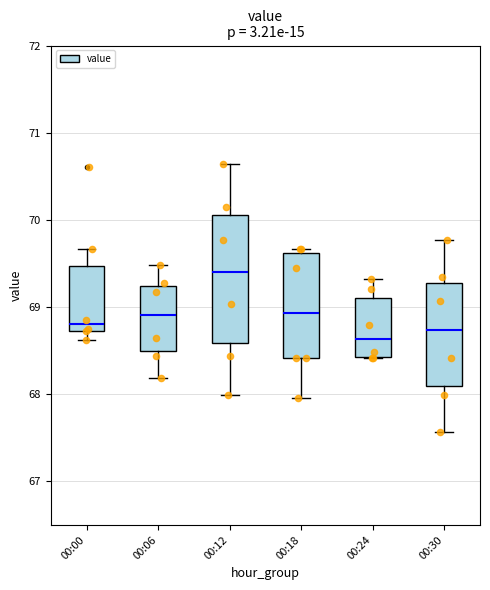

Which box is the tallest, from its lower edge to its upper edge?

00:12